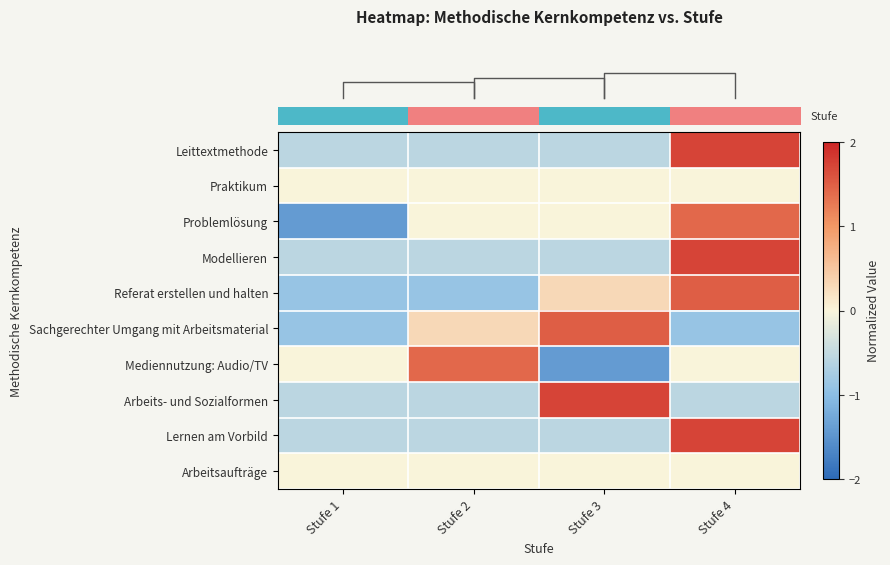

What is the smallest value displayed?

-1.4